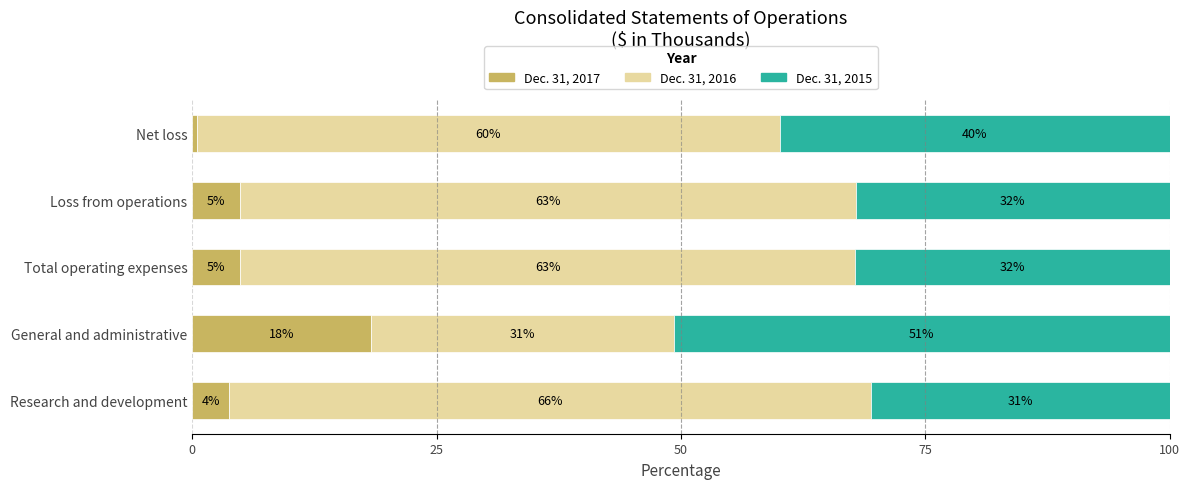

The value of Dec. 31, 2017 at Loss from operations is 4.9. True or false?

True